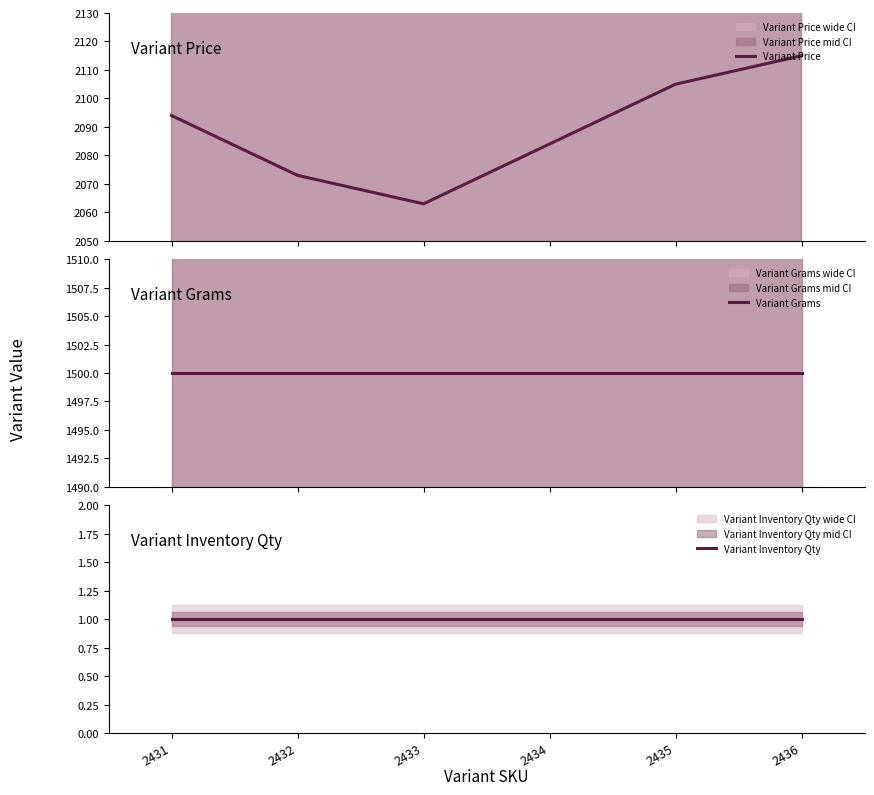

The value of Variant Price at 2432 is 2073. True or false?

True